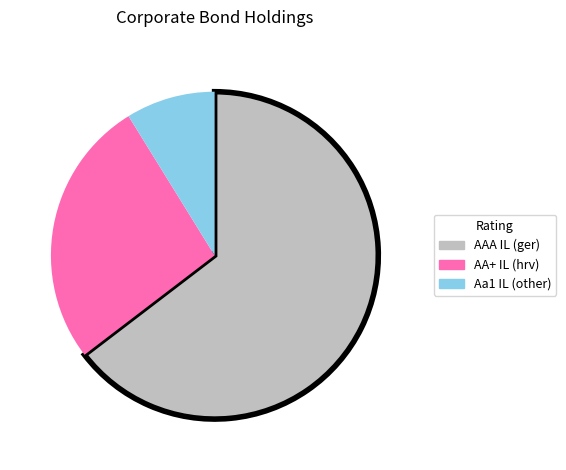

Is there a majority slice in this chart?

Yes